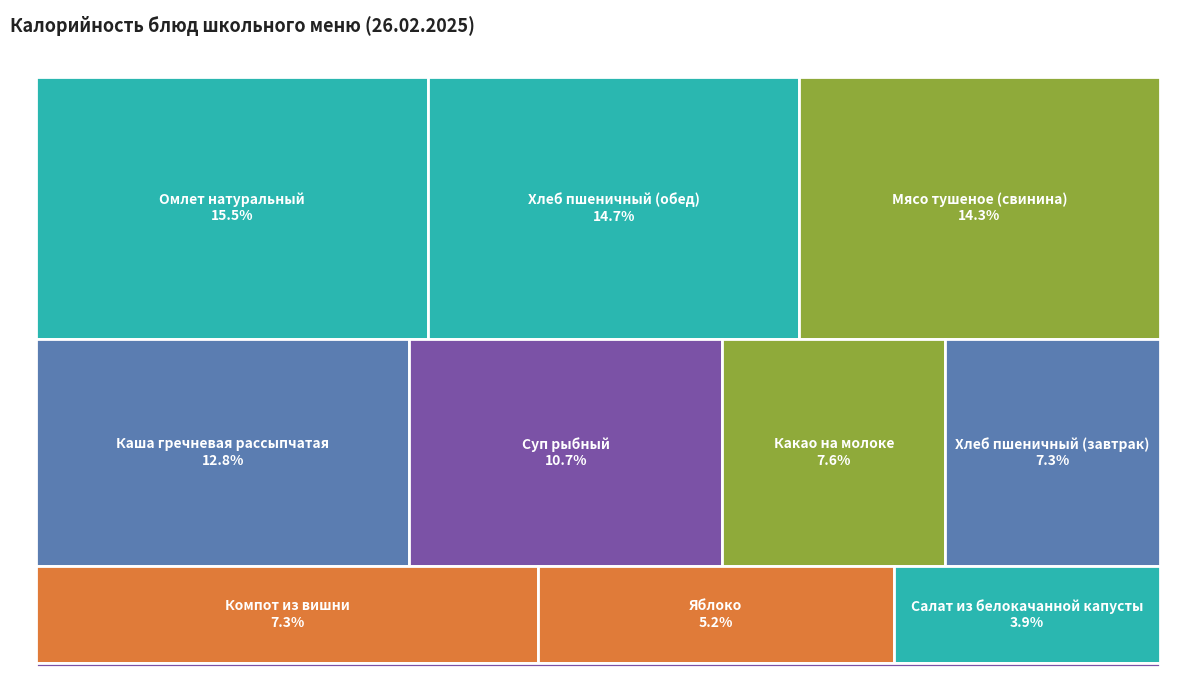

Is Омлет натуральный the majority of the pie?

No